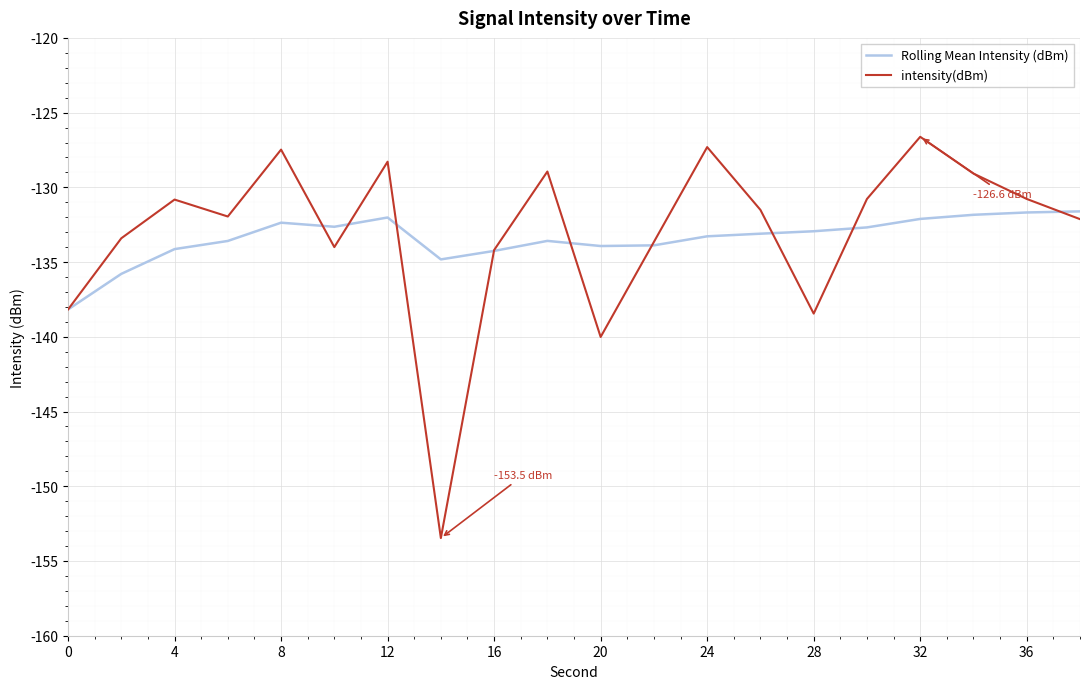

Which series has the widest spread of values?

intensity(dBm)